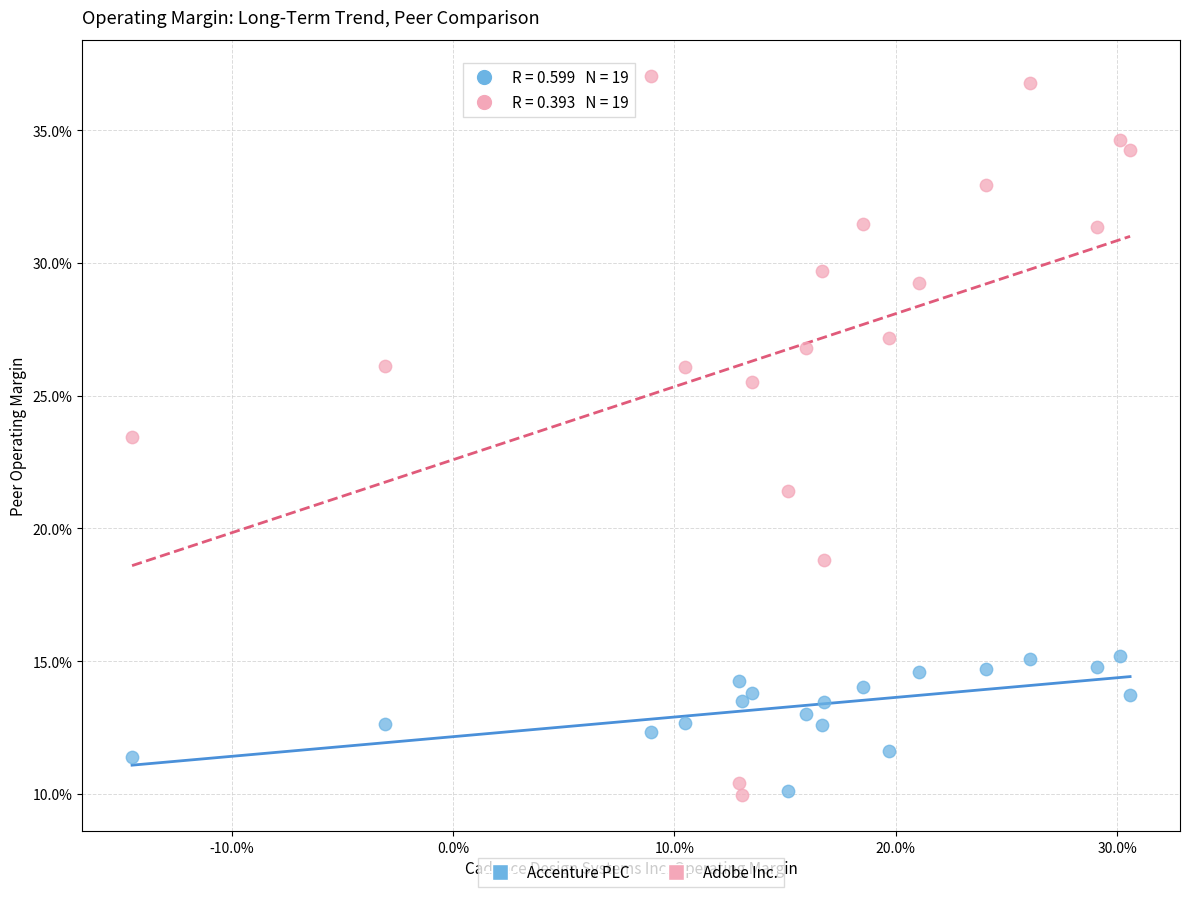

Which series has the largest Y range (max minus min)?

Adobe Inc.